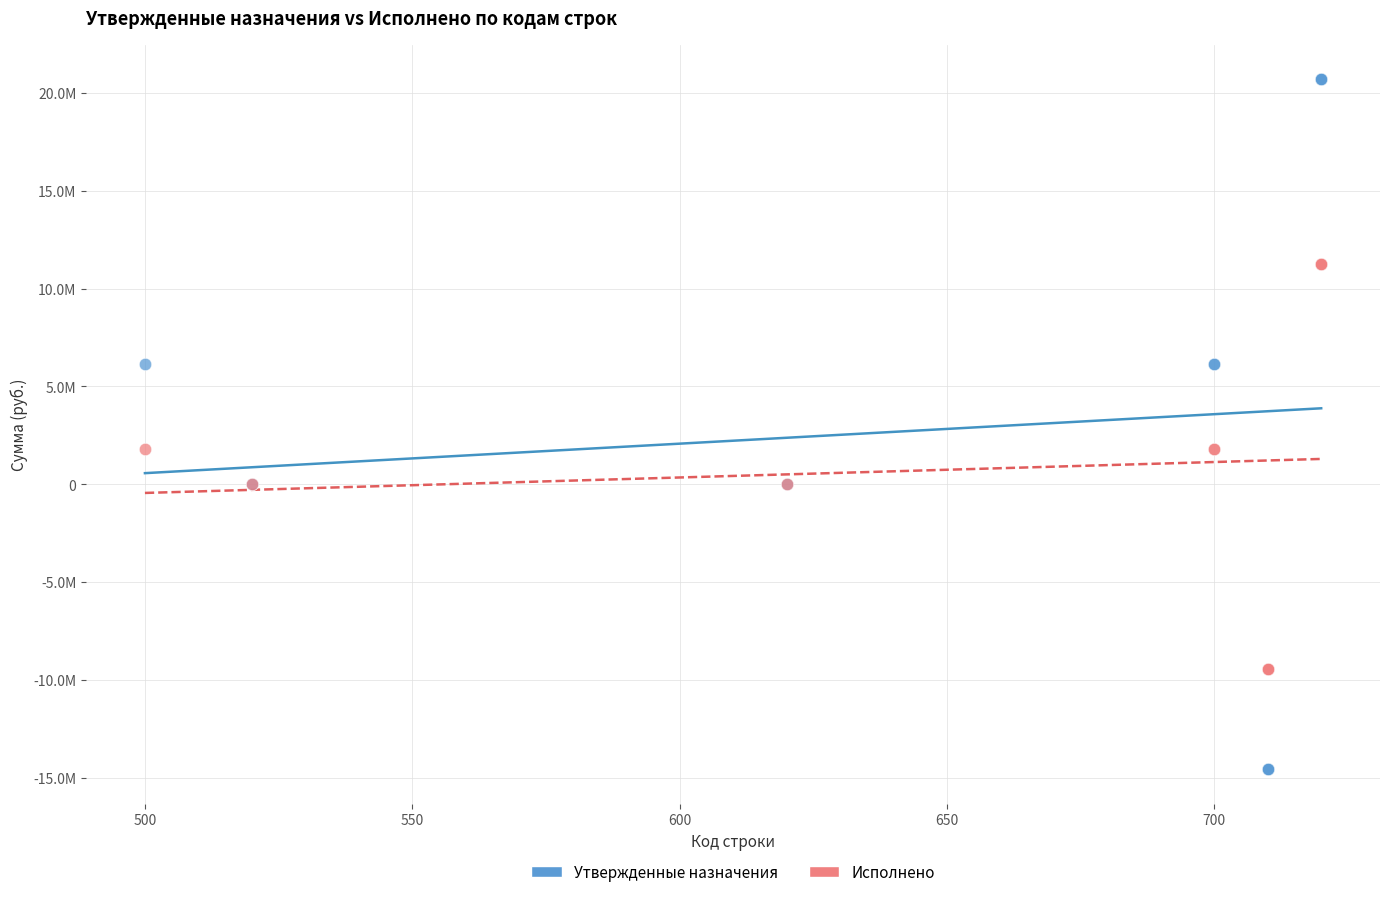

What are all the series names shown in the legend?

Утвержденные назначения, Исполнено